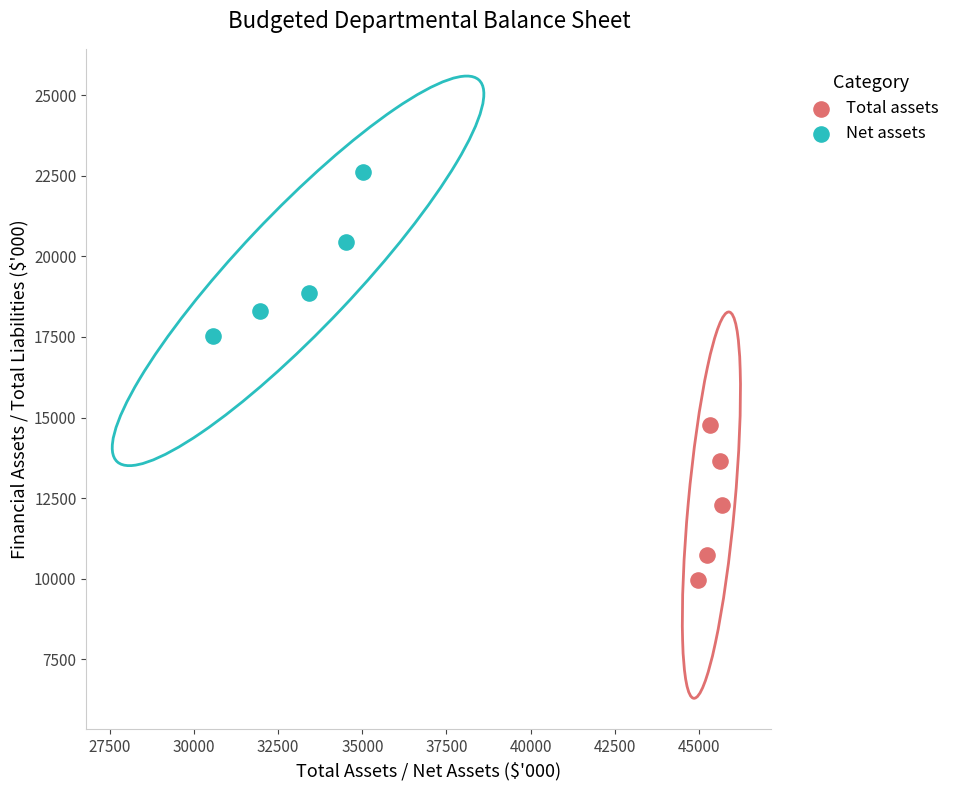

Which series contains the highest Y value?

Net assets